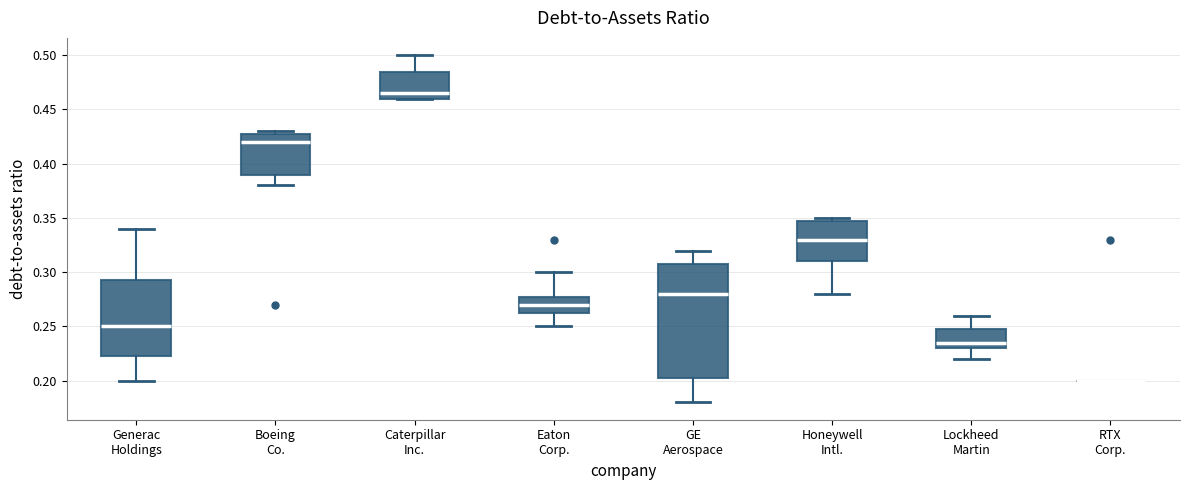

Reading left to right, transcribe this box plot: for each box, give where its median line is, the range the box spans, and where its two whiskers end, as read against the y-axis. The values are not printed on the chart, so give them approximately, as read against the axis.

Generac Holdings: median 0.250, box 0.225 to 0.295, whiskers 0.200 to 0.340
Boeing Co.: median 0.420, box 0.390 to 0.430, whiskers 0.380 to 0.430 (just above the box's upper edge)
Caterpillar Inc.: median 0.465, box 0.460 to 0.485, whiskers 0.460 to 0.500
Eaton Corp.: median 0.270, box 0.265 to 0.280, whiskers 0.250 to 0.300
GE Aerospace: median 0.280, box 0.205 to 0.310, whiskers 0.180 to 0.320
Honeywell Intl.: median 0.330, box 0.310 to 0.350, whiskers 0.280 to 0.350 (just above the box's upper edge)
Lockheed Martin: median 0.235, box 0.230 to 0.250, whiskers 0.220 to 0.260
RTX Corp.: box collapsed to a line at 0.200, whiskers 0.200 to 0.200